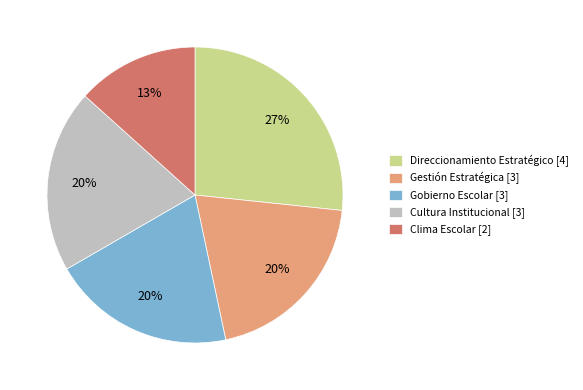

Do Cultura Institucional [3] and Gobierno Escolar [3] together represent more than half of the pie?

No